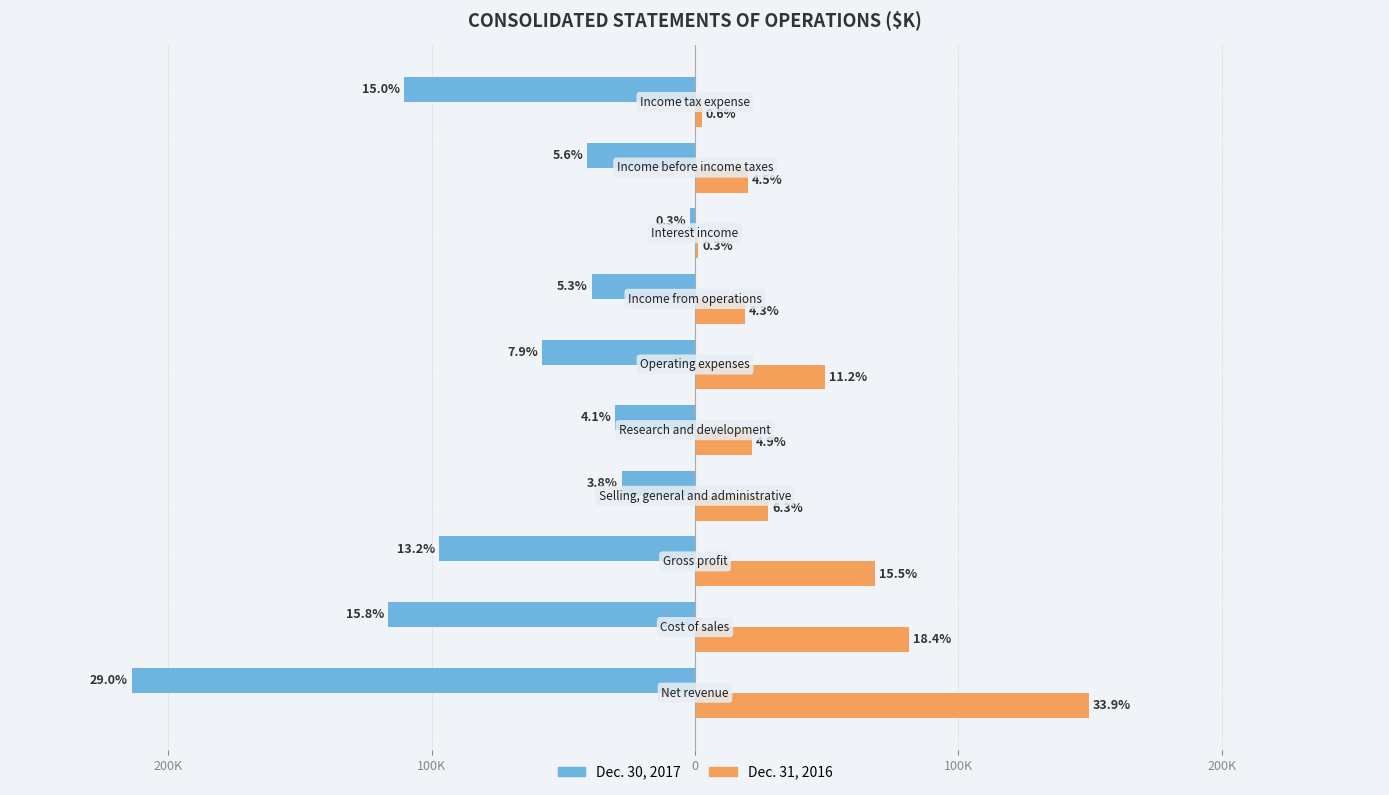

What is the difference between the maximum and minimum values in the Dec. 30, 2017 series?

211716